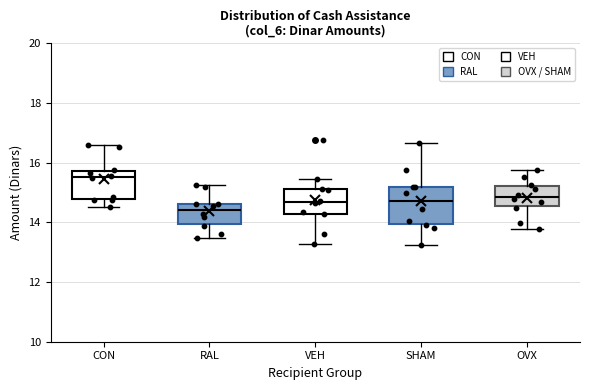

Reading left to right, transcribe this box plot: for each box, give where its median line is, the range the box spans, and where its two whiskers end, as read against the y-axis. The values are not printed on the chart, so give them approximately, as read against the axis.

CON: median 15.6, box 14.8 to 15.8, whiskers 14.6 to 16.6
RAL: median 14.4, box 14.0 to 14.6, whiskers 13.4 to 15.2
VEH: median 14.6, box 14.2 to 15.2, whiskers 13.2 to 15.4
SHAM: median 14.8, box 14.0 to 15.2, whiskers 13.2 to 16.6
OVX: median 14.8, box 14.6 to 15.2, whiskers 13.8 to 15.8